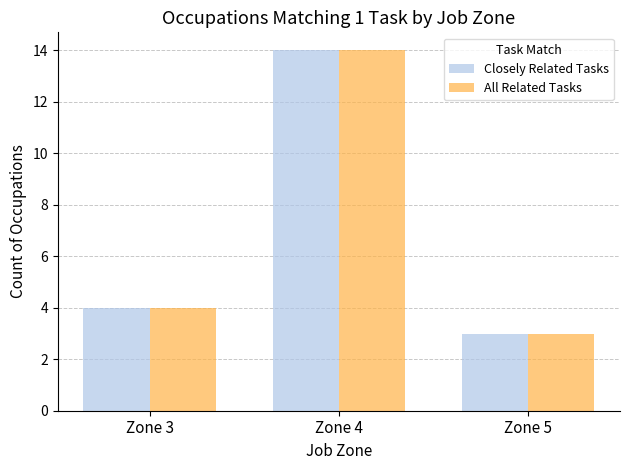

Reading right to left, transcribe all the data shown in this chart.

Closely Related Tasks: Zone 5=3	Zone 4=14	Zone 3=4
All Related Tasks: Zone 5=3	Zone 4=14	Zone 3=4